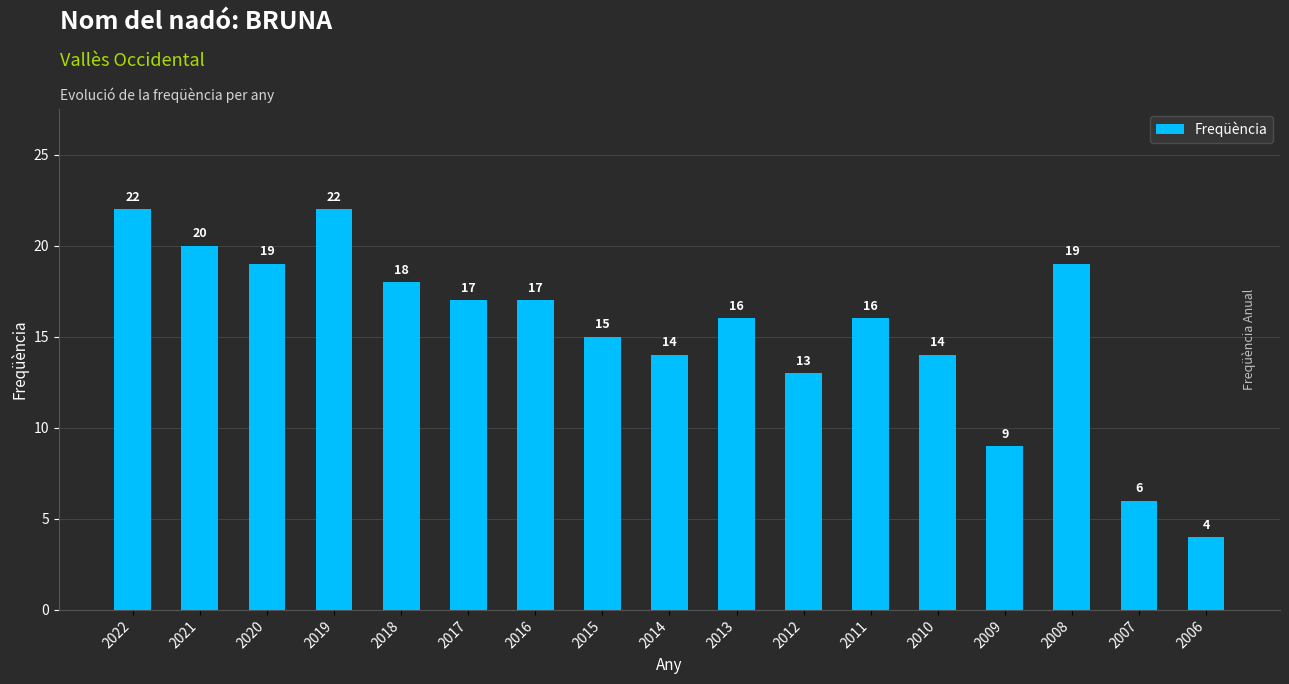

What is the sum of the values at 2006 and 2015?

19